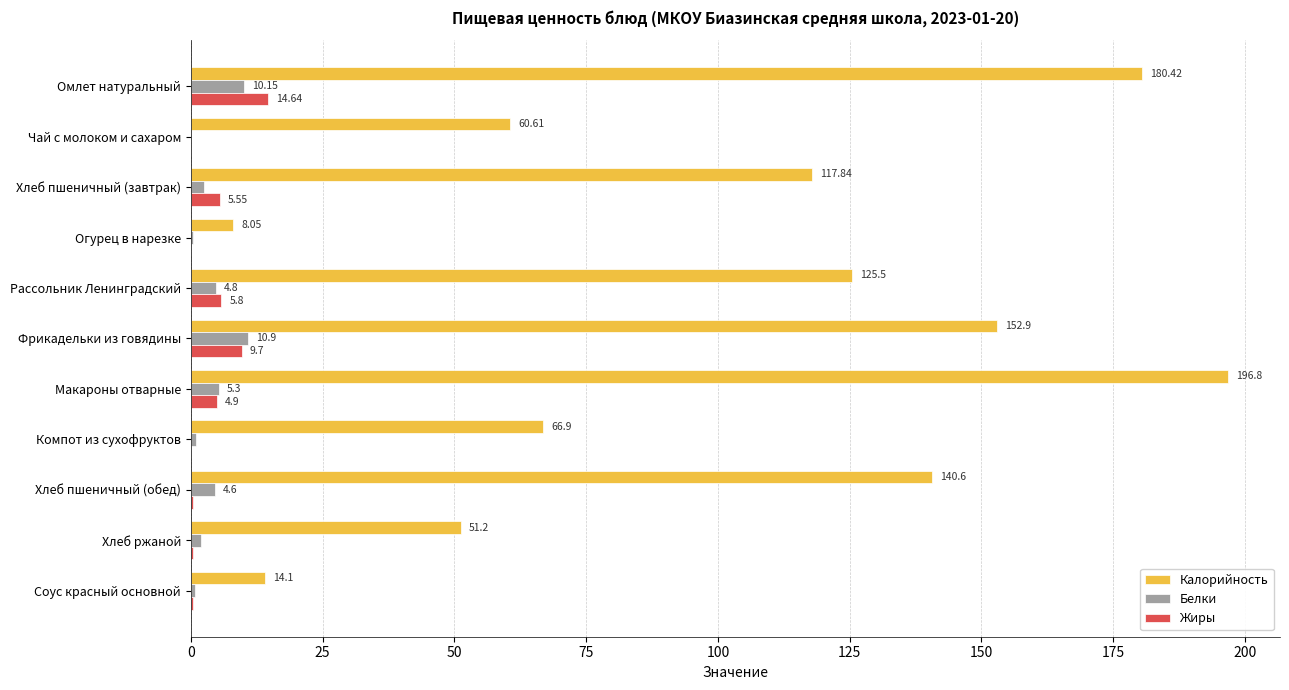

What is the total value across all series at Омлет натуральный?

205.2